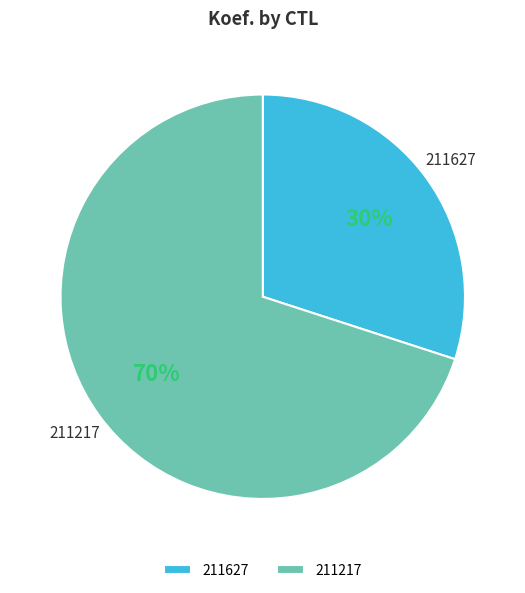

How many slices are in this pie chart?

2